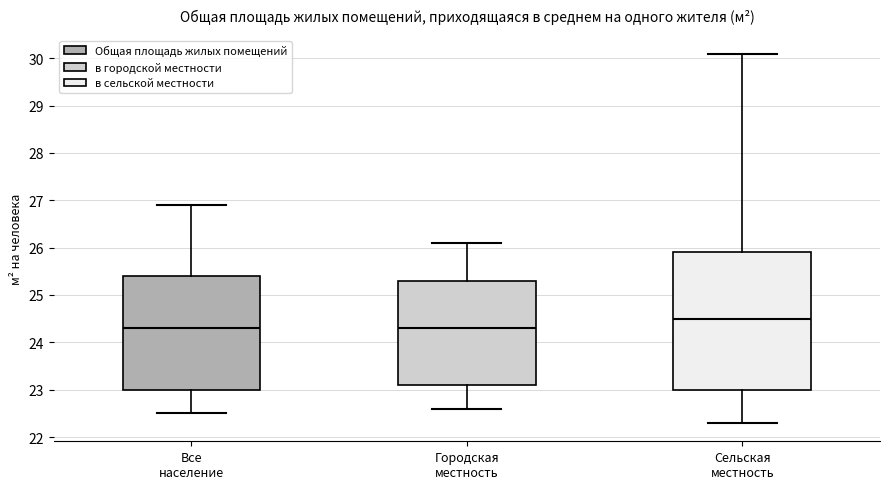

Reading left to right, transcribe this box plot: for each box, give where its median line is, the range the box spans, and where its two whiskers end, as read against the y-axis. The values are not printed on the chart, so give them approximately, as read against the axis.

Все население: median 24.3, box 23.0 to 25.4, whiskers 22.5 to 26.9
Городская местность: median 24.3, box 23.1 to 25.3, whiskers 22.6 to 26.1
Сельская местность: median 24.5, box 23.0 to 25.9, whiskers 22.3 to 30.1